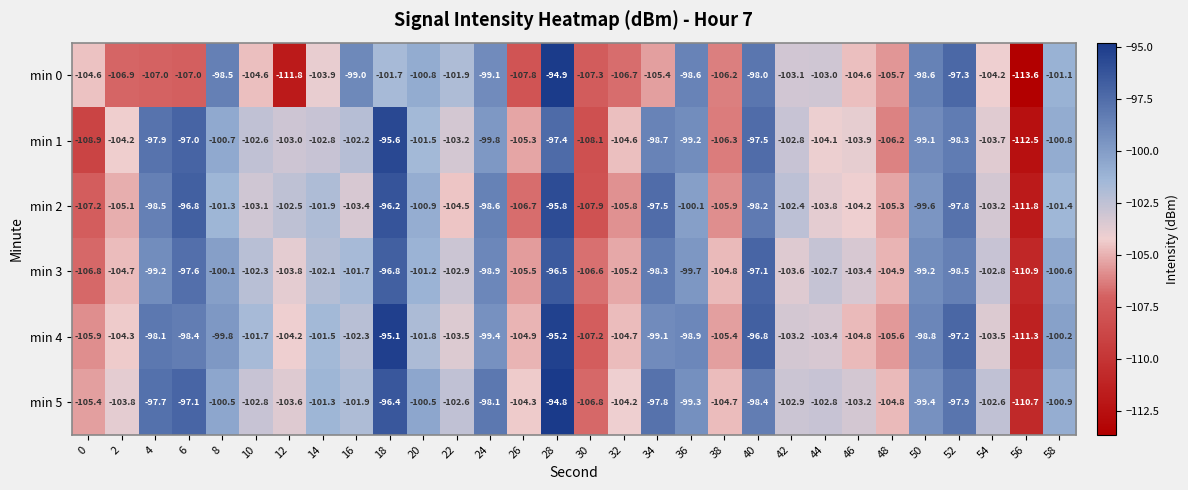

Which series has the largest total across all categories?

min 5